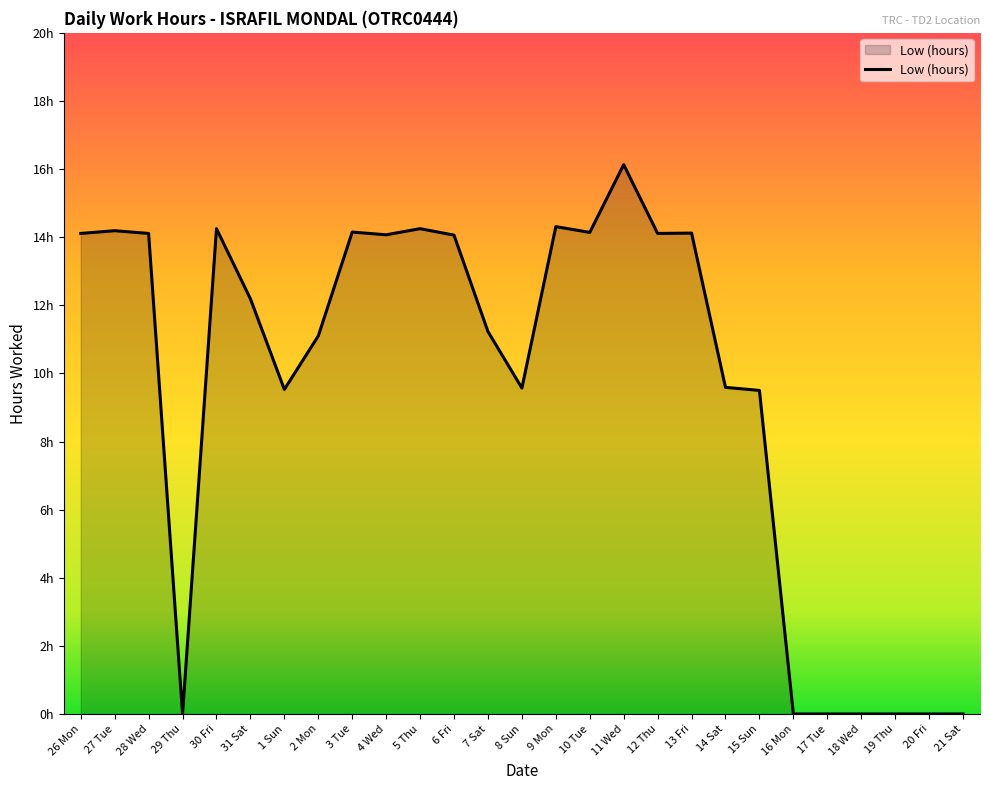

At which category does the data reach its first local peak?

27 Tue